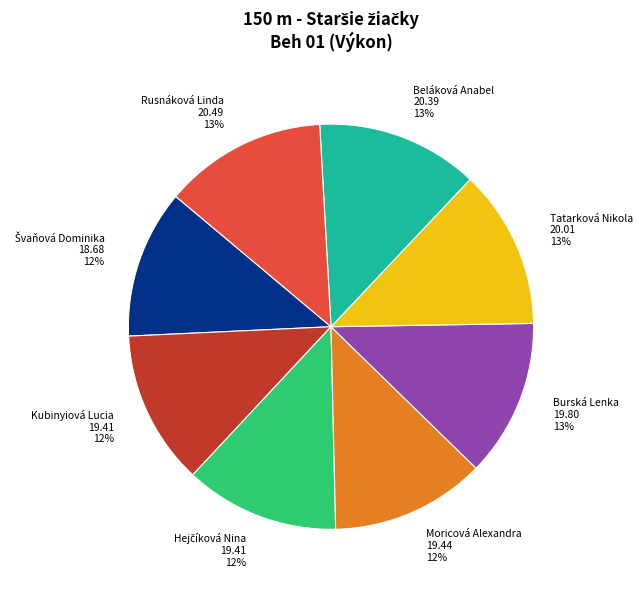

Is it true that Kubinyiová Lucia is 5% of the pie?

False